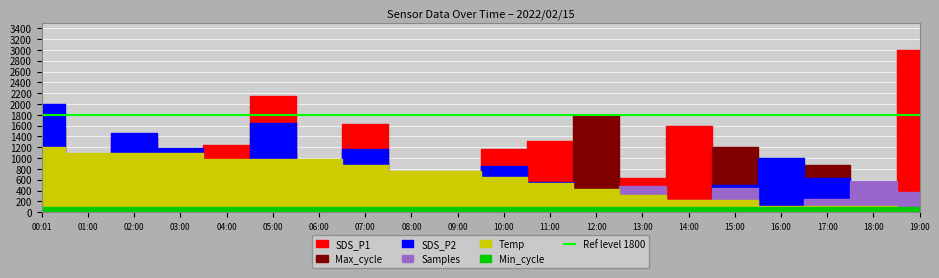

How many data points in SDS_P1 are above 13?

10